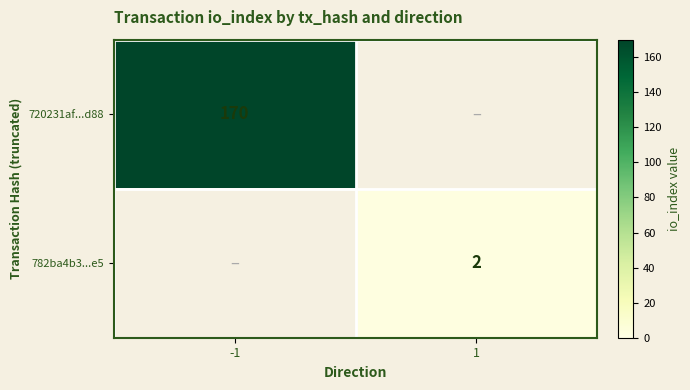

Is it true that 782ba4b3...e5 equals 1 at 1?

False